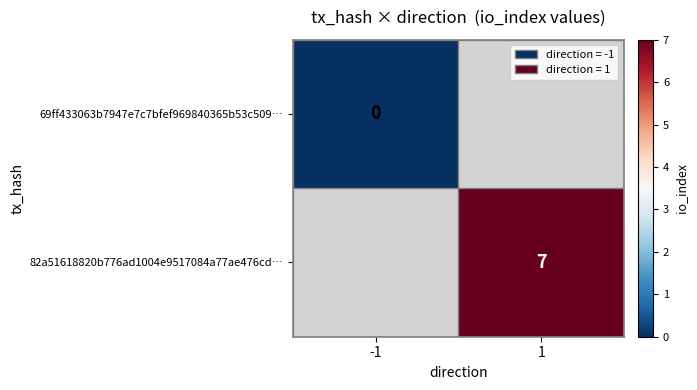

Is it true that 82a51618820b776ad1004e9517084a77ae476cd… equals 7 at 1?

True